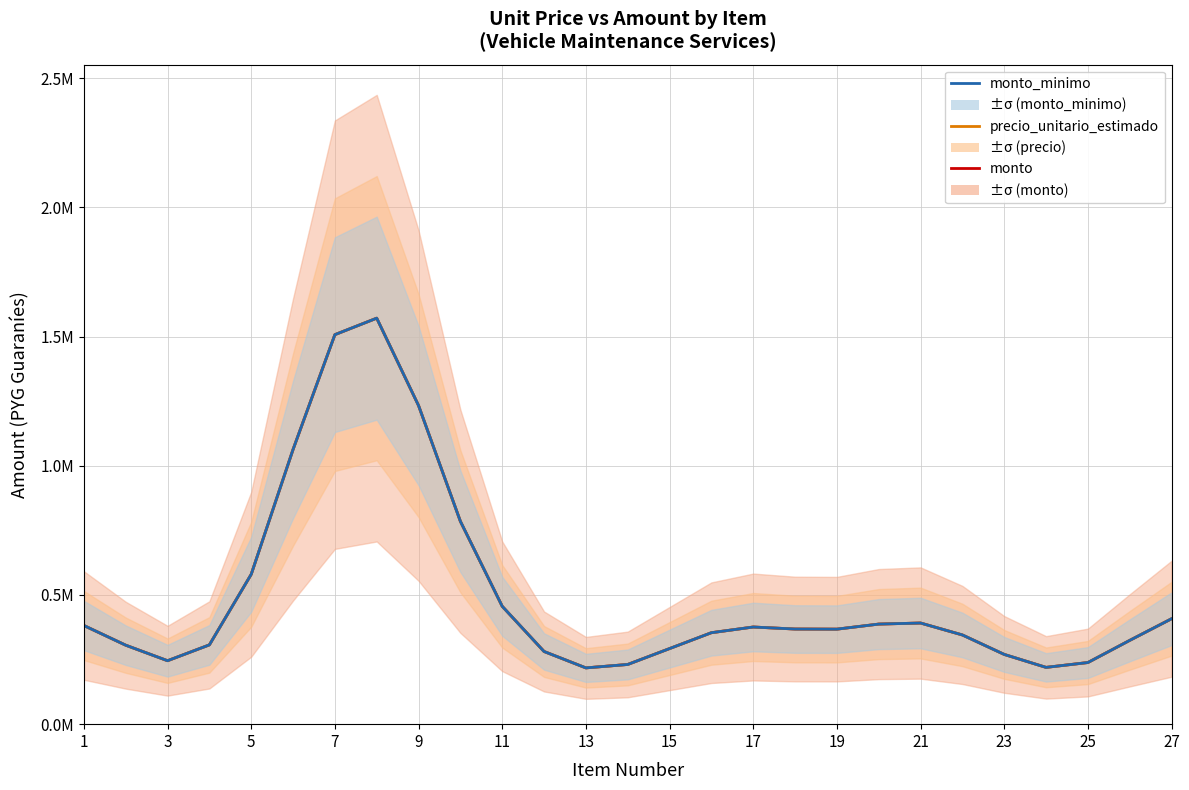

True or false: monto and monto_minimo cross at least once.

False